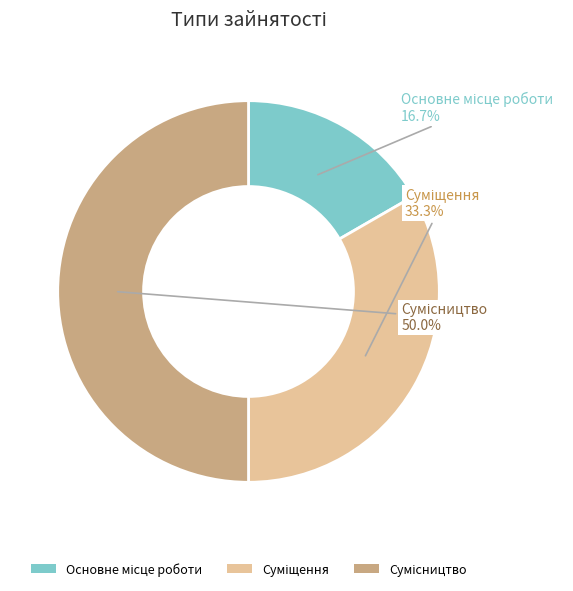

Rank the categories by value from highest to lowest.

Сумісництво, Суміщення, Основне місце роботи